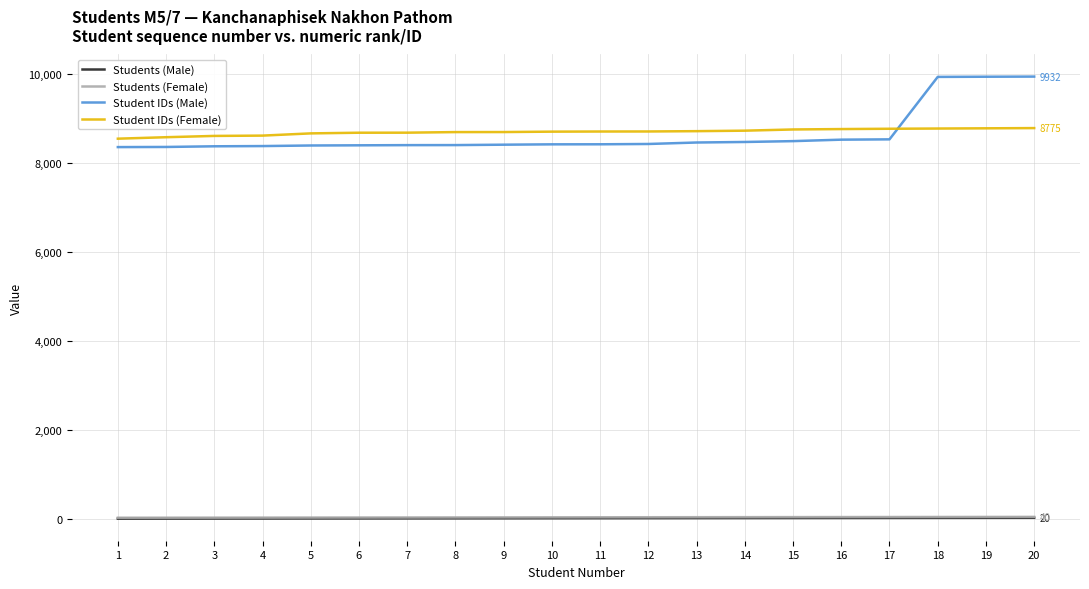

The Student IDs (Female) series shows 8770 at 19. True or false?

True